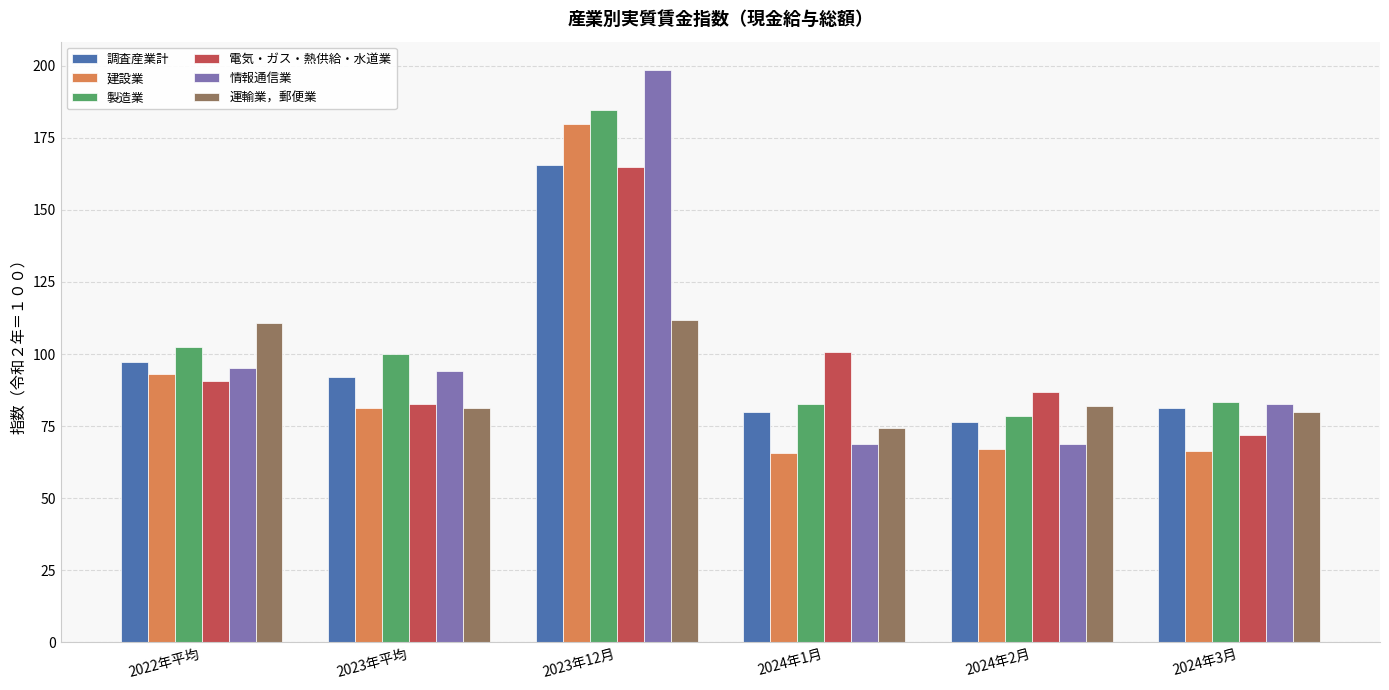

How many bars are there in each group?

6